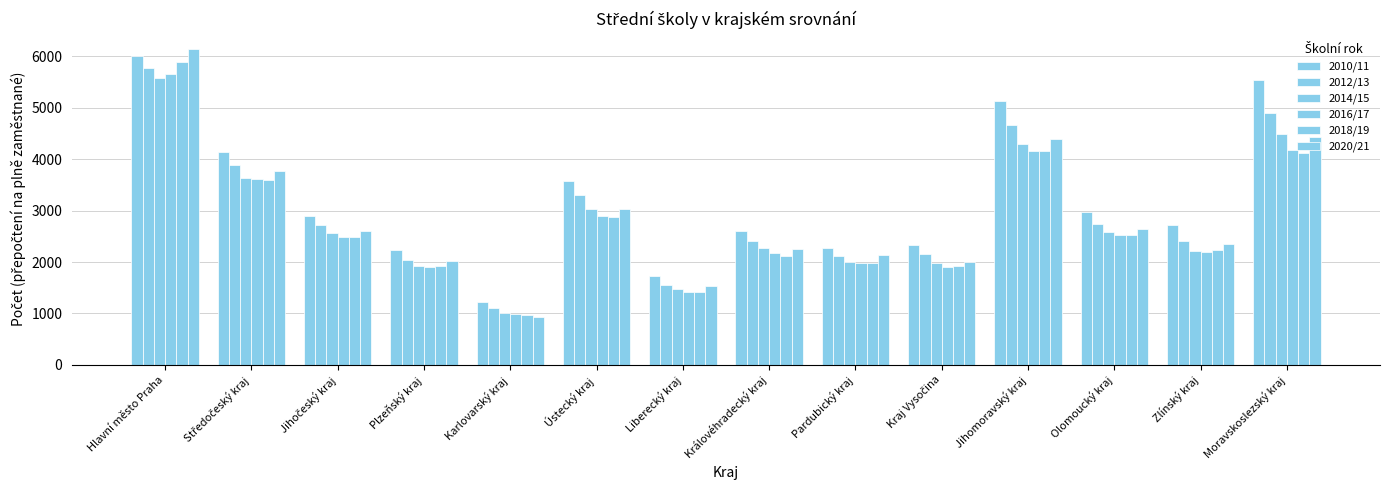

What is the value of the 2010/11 bar at the 12th from the left?

2971.8